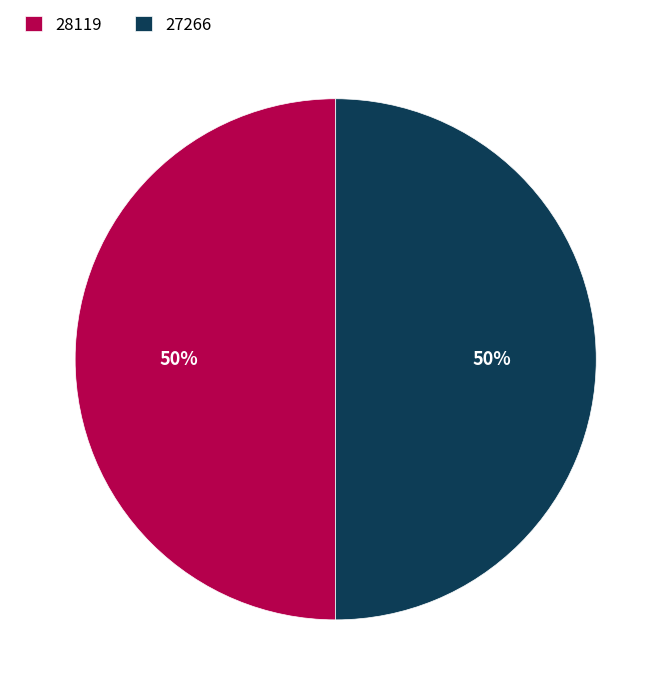

Count the number of slices in the pie.

2